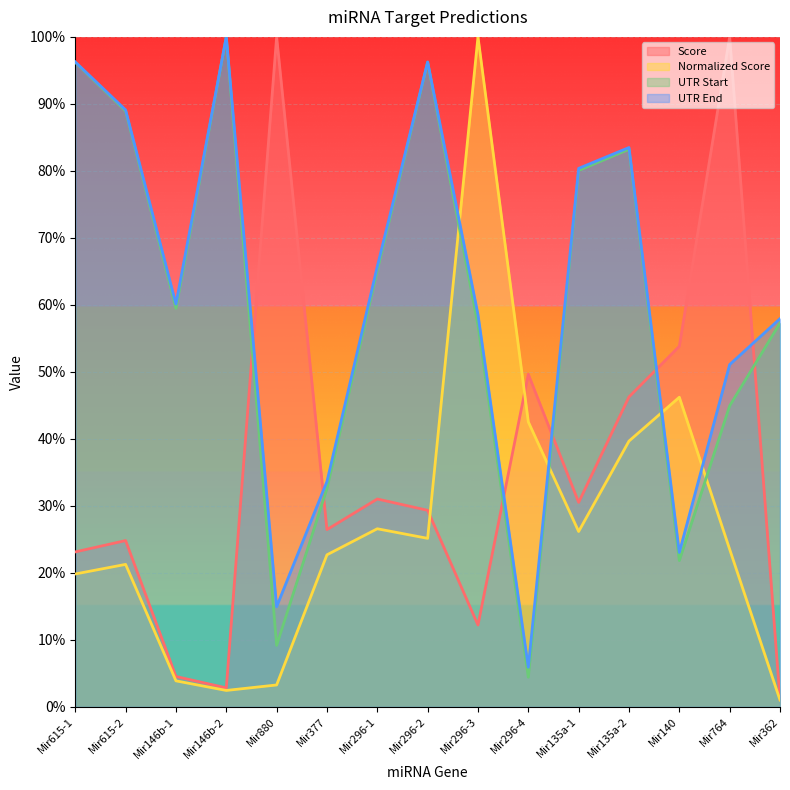

What are all the series names shown in the legend?

Score, Normalized Score, UTR Start, UTR End